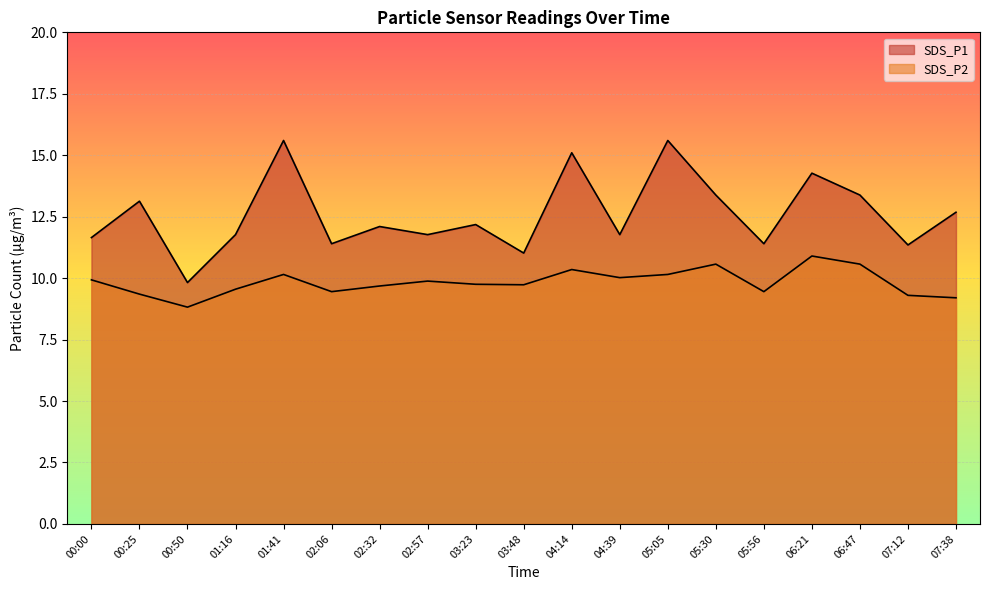

Reading right to left, extract all data points from this chart.

SDS_P1: 07:38=12.7	07:12=11.3	06:47=13.4	06:21=14.3	05:56=11.4	05:30=13.4	05:05=15.6	04:39=11.8	04:14=15.1	03:48=11.0	03:23=12.2	02:57=11.8	02:32=12.1	02:06=11.4	01:41=15.6	01:16=11.8	00:50=9.8	00:25=13.1	00:00=11.7
SDS_P2: 07:38=9.2	07:12=9.3	06:47=10.6	06:21=10.9	05:56=9.4	05:30=10.6	05:05=10.2	04:39=10.0	04:14=10.3	03:48=9.7	03:23=9.8	02:57=9.9	02:32=9.7	02:06=9.4	01:41=10.2	01:16=9.6	00:50=8.8	00:25=9.3	00:00=9.9